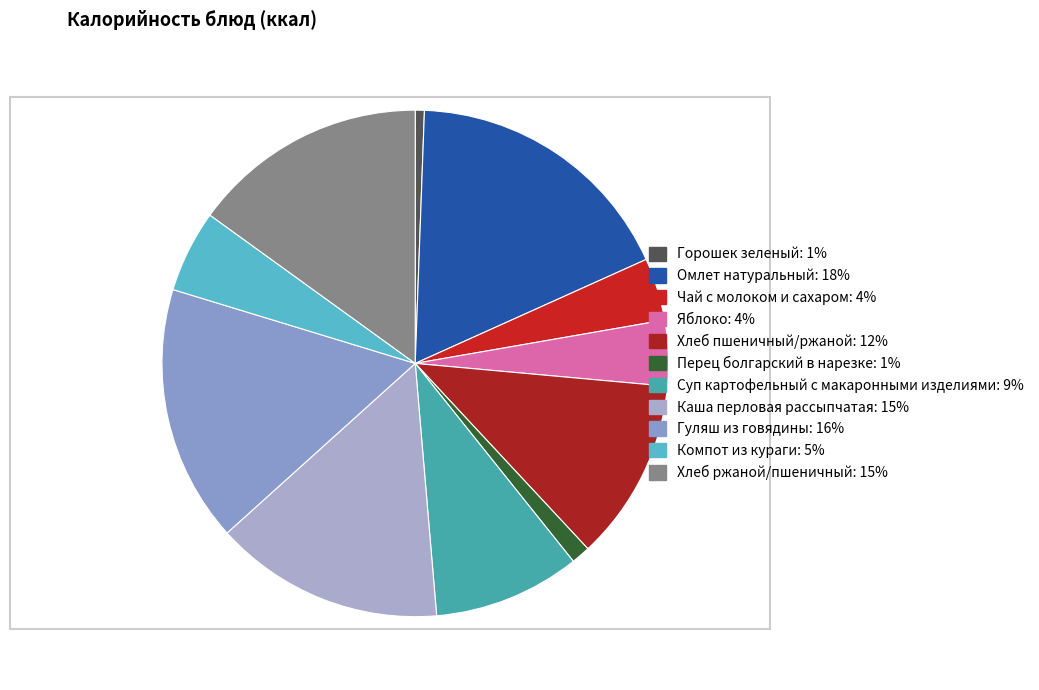

Which category has the biggest portion of the pie?

Омлет натуральный